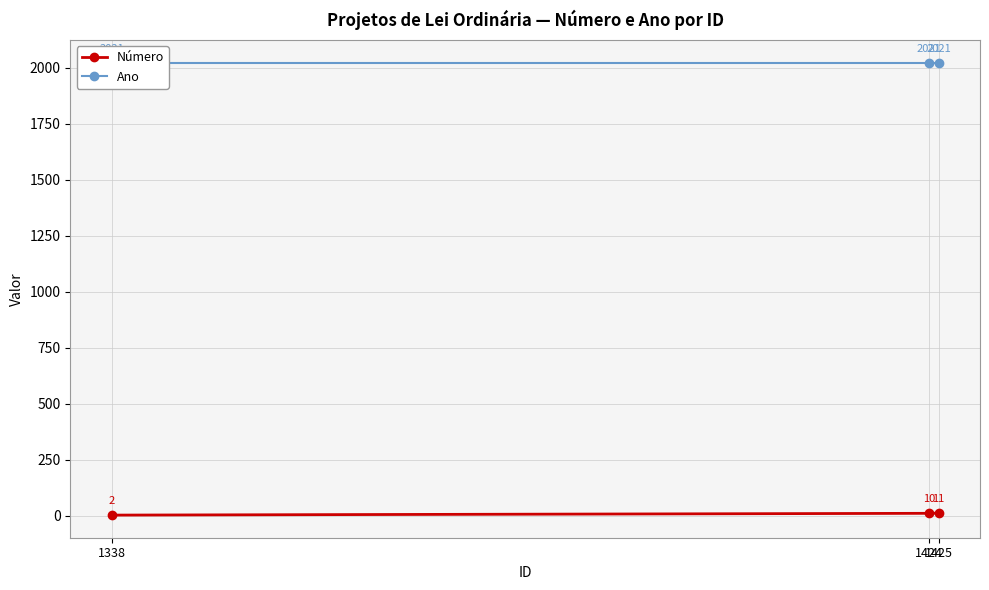

Reading left to right, list all the values displayed in this chart.

Número: 1338=2	1424=10	1425=11
Ano: 1338=2021	1424=2021	1425=2021